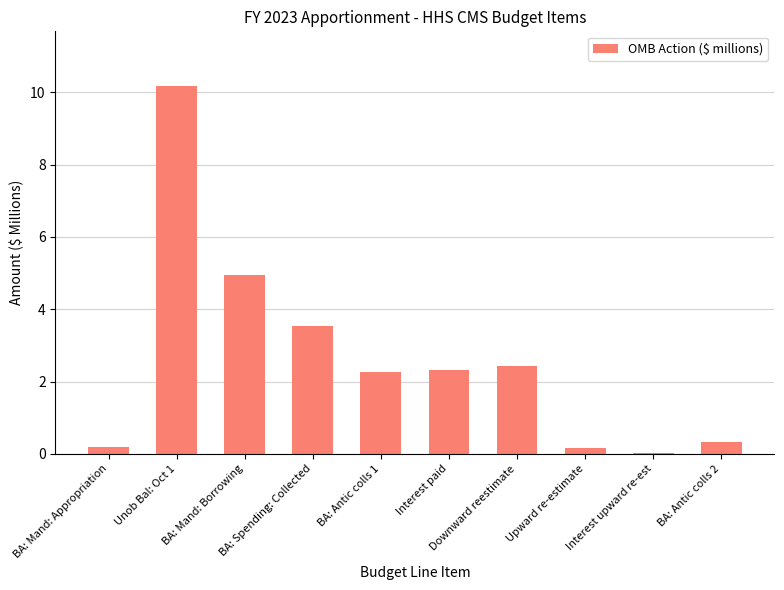

What is the sum of all values?

26.4